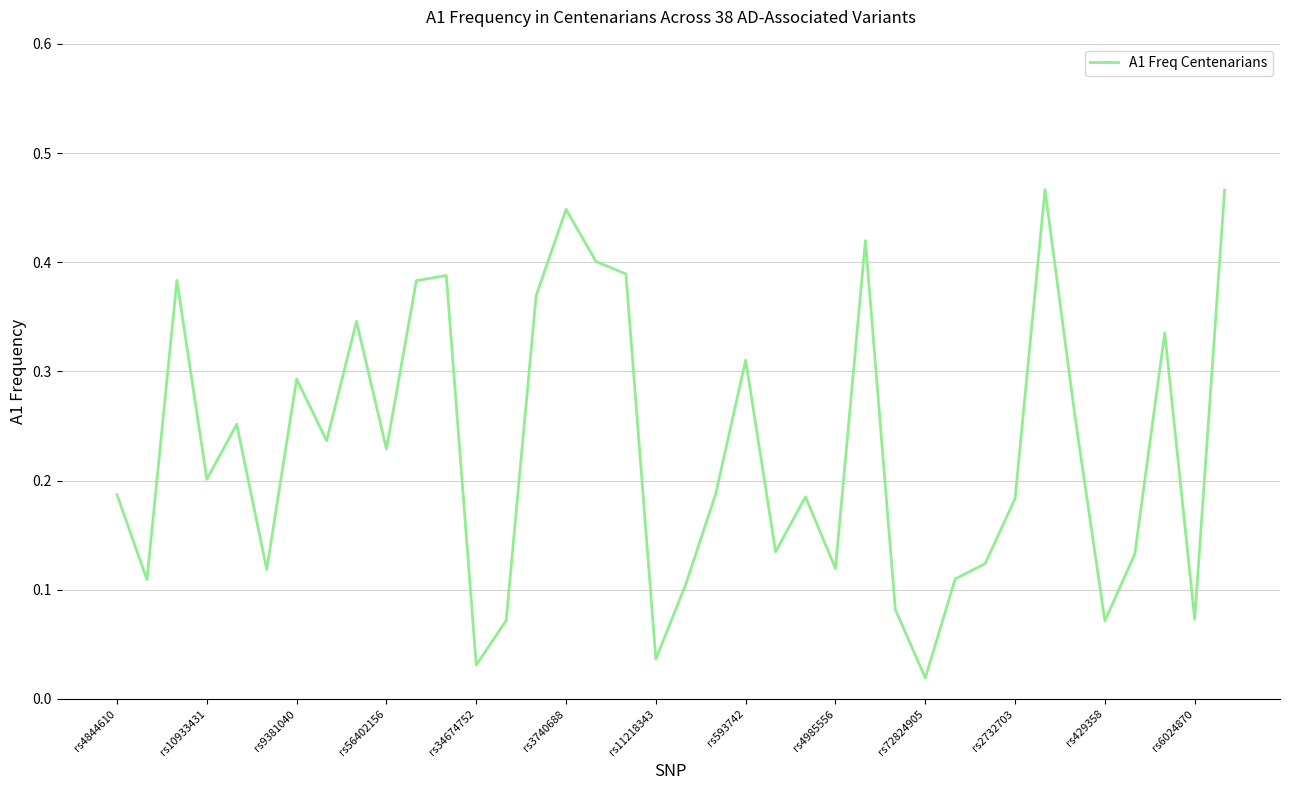

Which category has the highest value across all series?

31